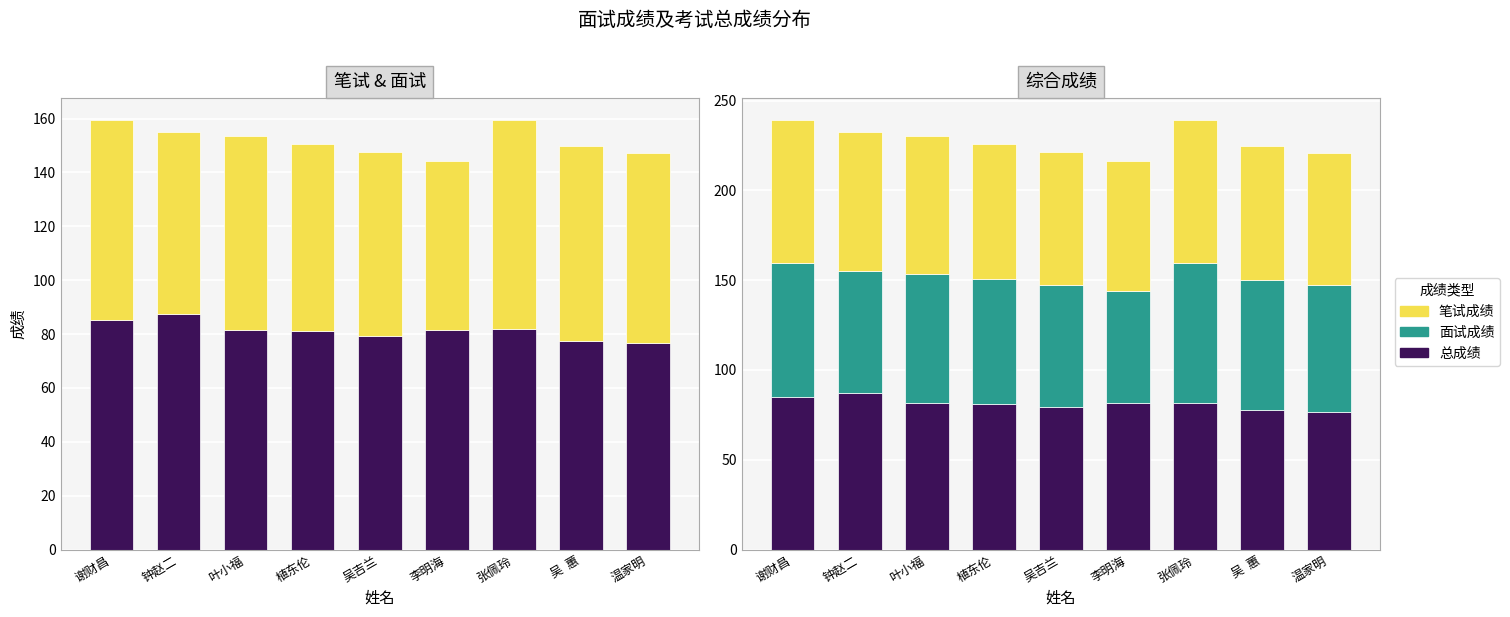

Between 吴  蕙 and 温家明, which is larger?

吴  蕙